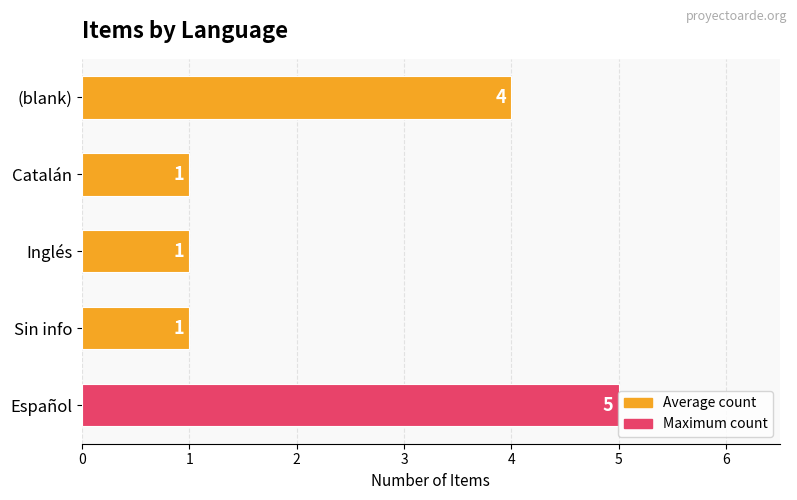

How many values are between 1 and 4?

4